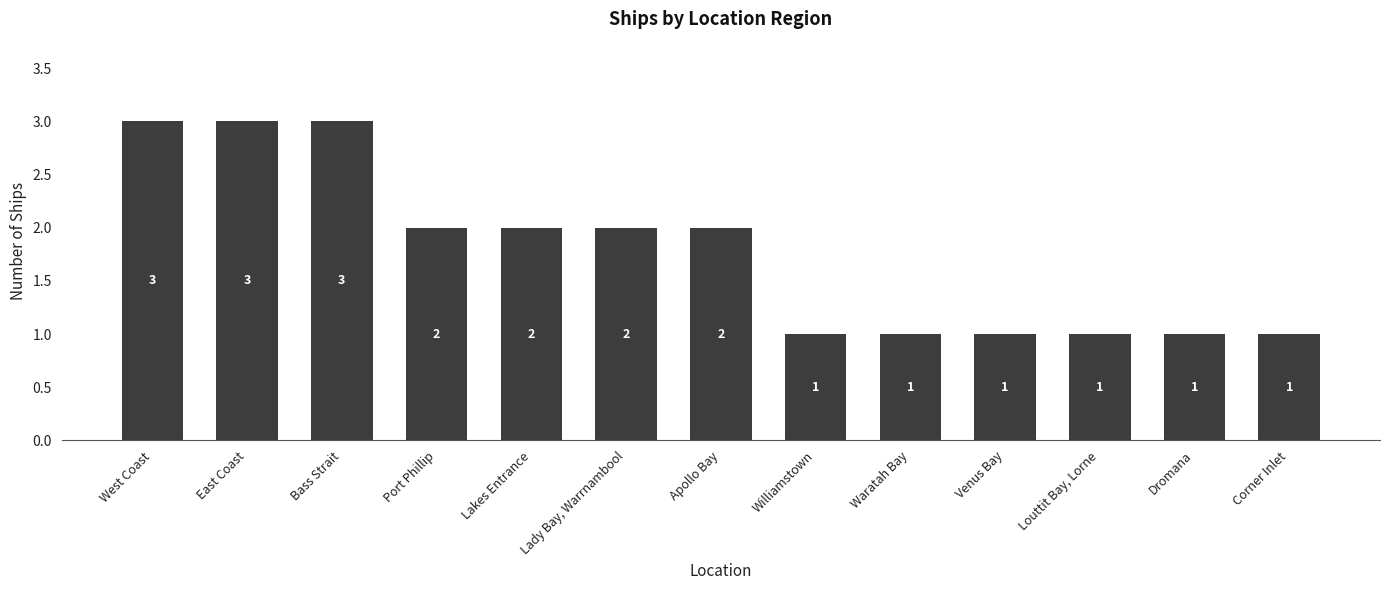

What is the value of the 6th bar from the left?

2